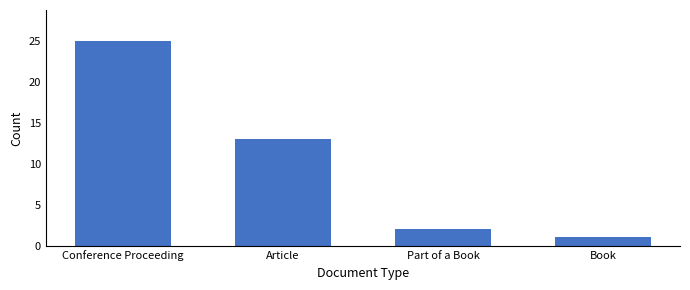

Reading left to right, list all the values displayed in this chart.

Conference Proceeding=25	Article=13	Part of a Book=2	Book=1